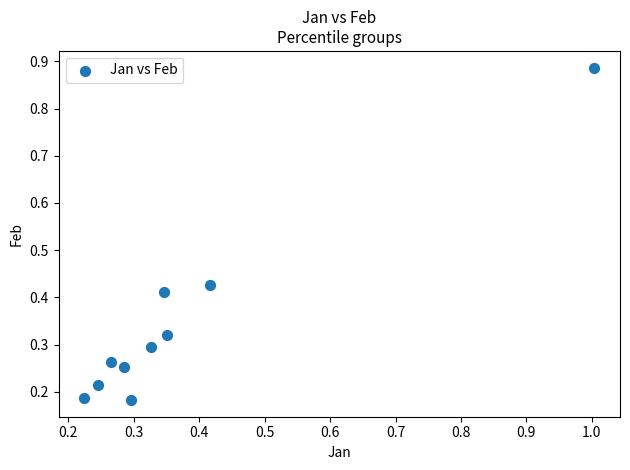

What is the range of Y values (max minus min)?

0.7